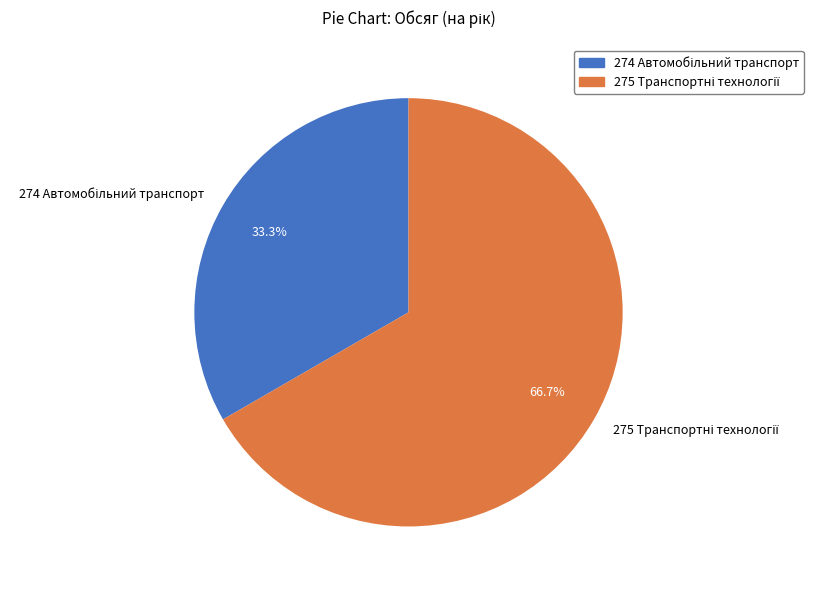

To the nearest percent, what is the average slice percentage?

50%